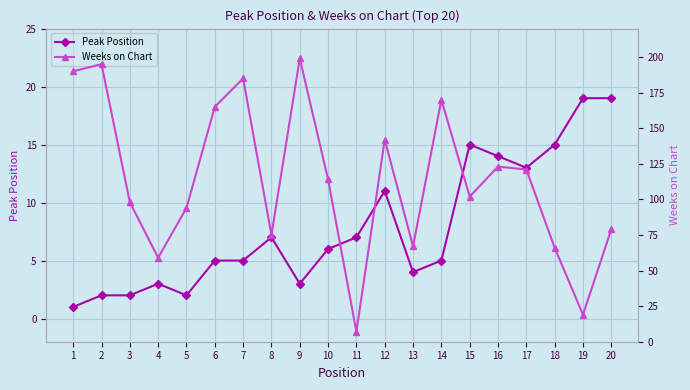

How many values in the Weeks on Chart series exceed 114?

9